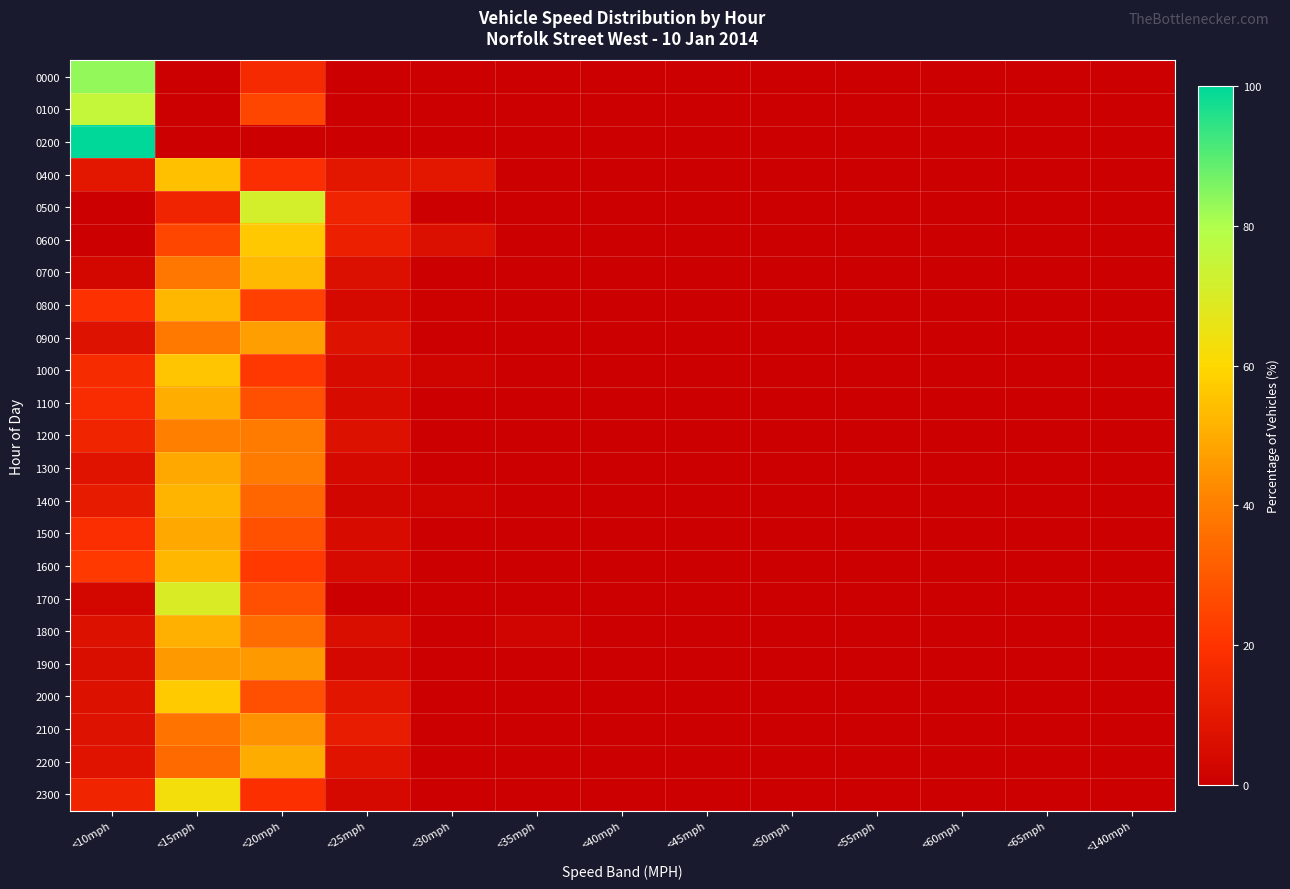

At which category does the chart reach its minimum across all series?

<15mph